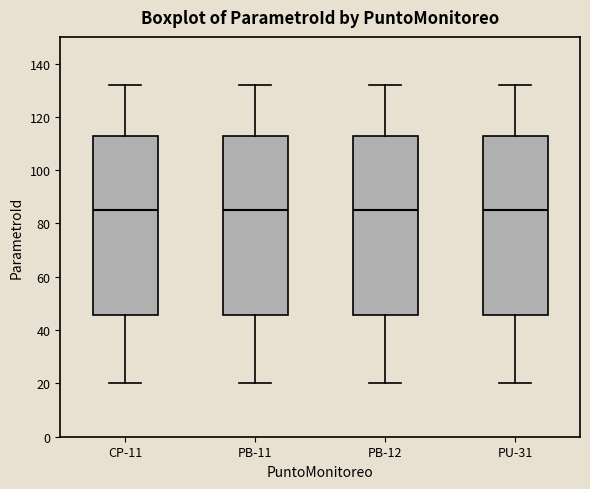

Reading left to right, read every box against the y-axis: the position of its median line, the range the box covers, and the ends of its whiskers. The values are not printed on the chart, so give them approximately, as read against the axis.

CP-11: median 86, box 46 to 114, whiskers 20 to 132
PB-11: median 86, box 46 to 114, whiskers 20 to 132
PB-12: median 86, box 46 to 114, whiskers 20 to 132
PU-31: median 86, box 46 to 114, whiskers 20 to 132